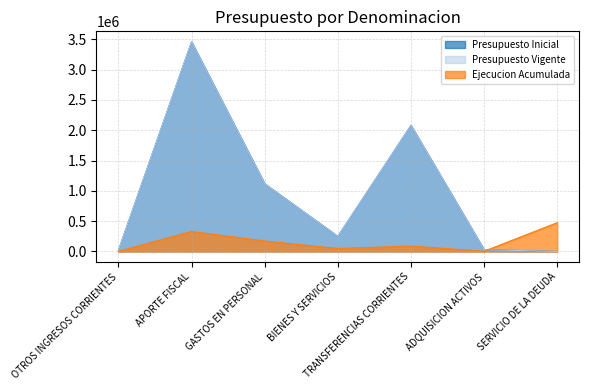

Which series has the largest total across all categories?

Presupuesto Inicial